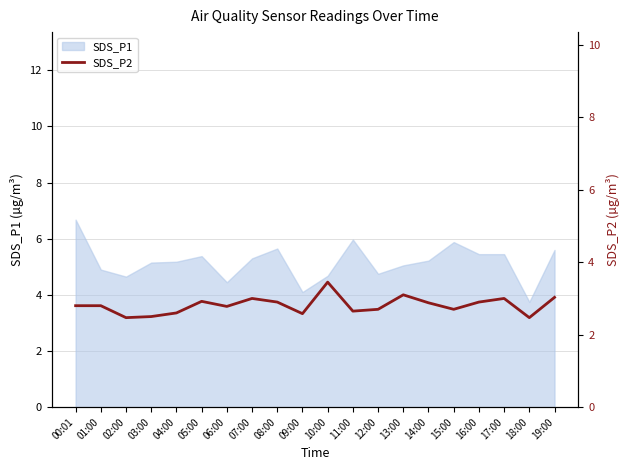

True or false: the data shows 2.9 at 14:00.

True